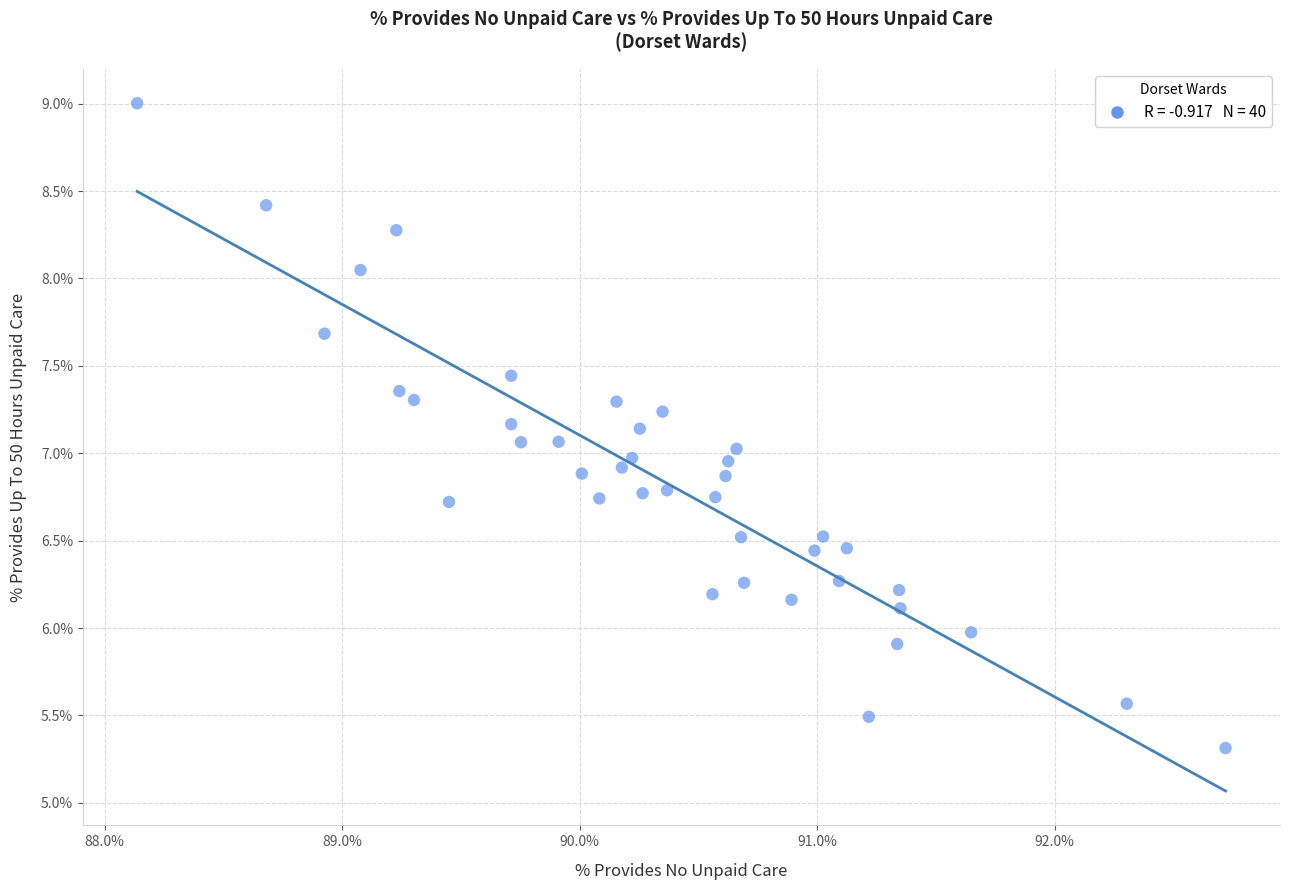

What is the range of Y values (max minus min)?

3.7